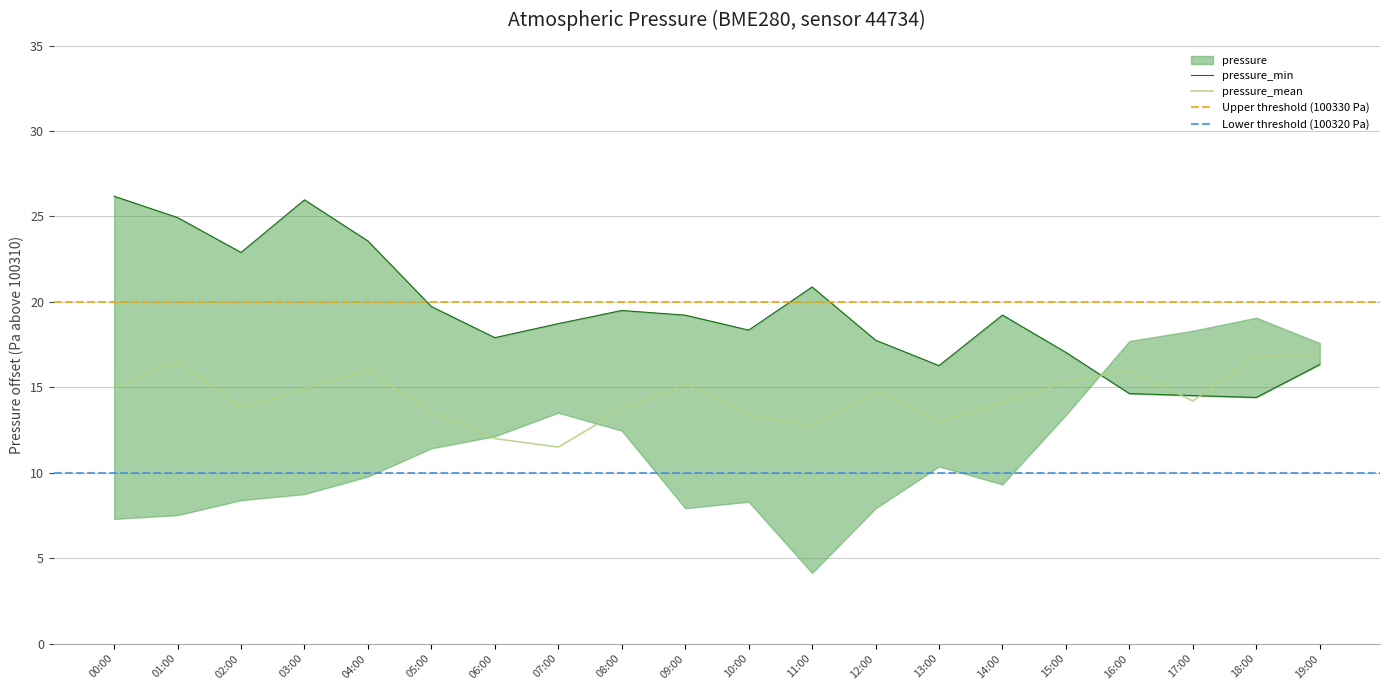

True or false: pressure has a value of 38.7 at 03:00.

False